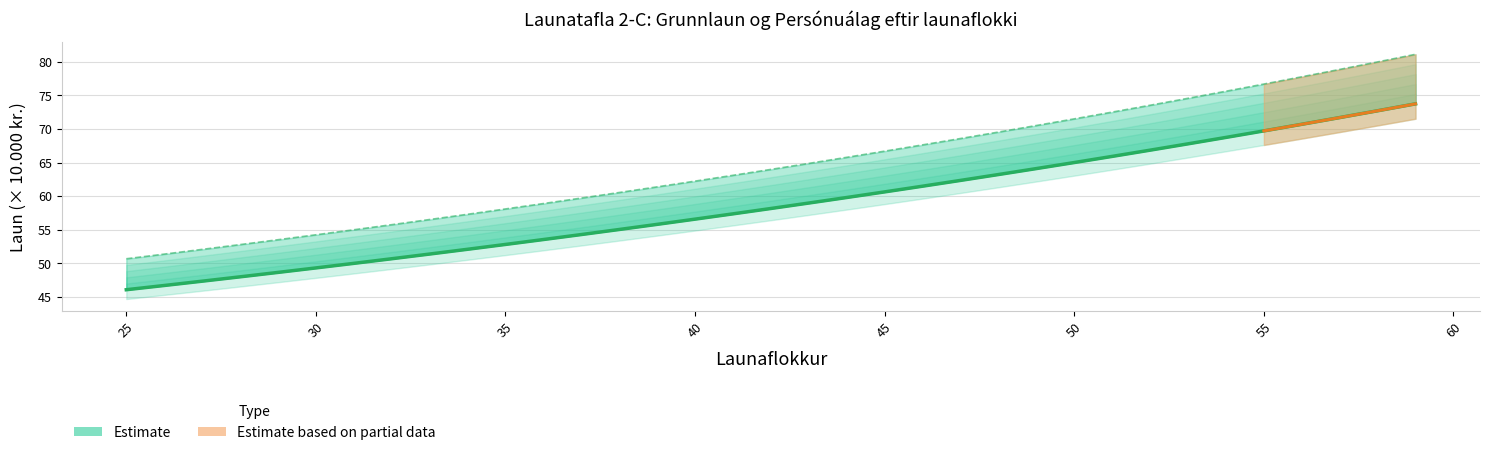

True or false: Persónu- álag 10% and Grunn- laun cross at least once.

False